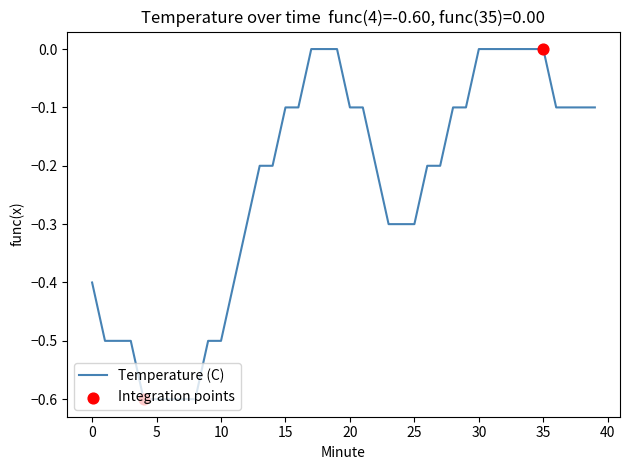

What is the difference between the maximum and minimum values?

0.6